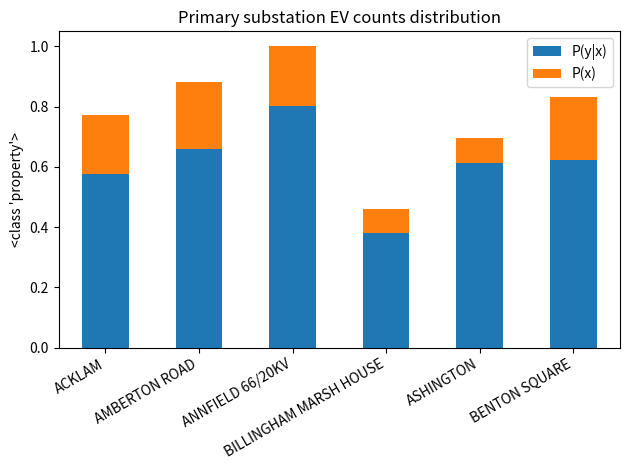

How many P(y|x) values are between 0 and 1?

6